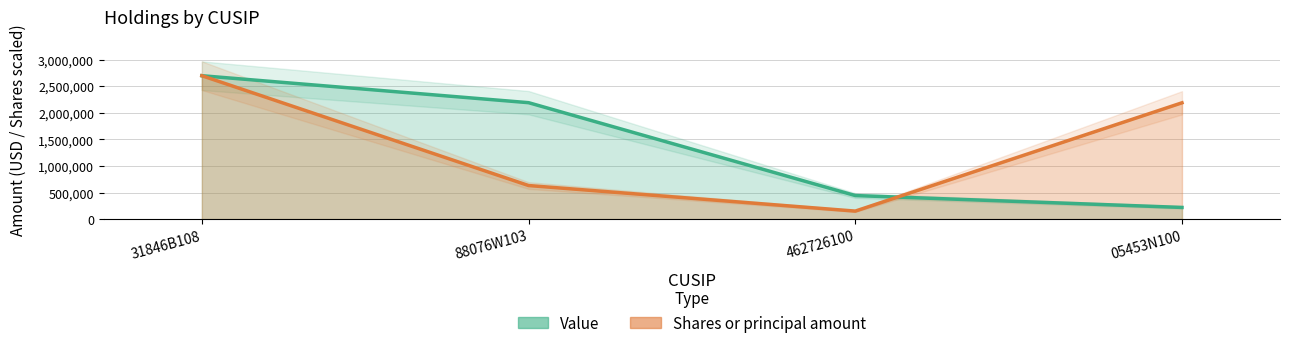

Reading left to right, extract all data points from this chart.

Value: 2696750.0	2189810.0	443450.0	220012.0
Shares or principal amount: 2696750.0	631810.0	151018.0	2187341.6